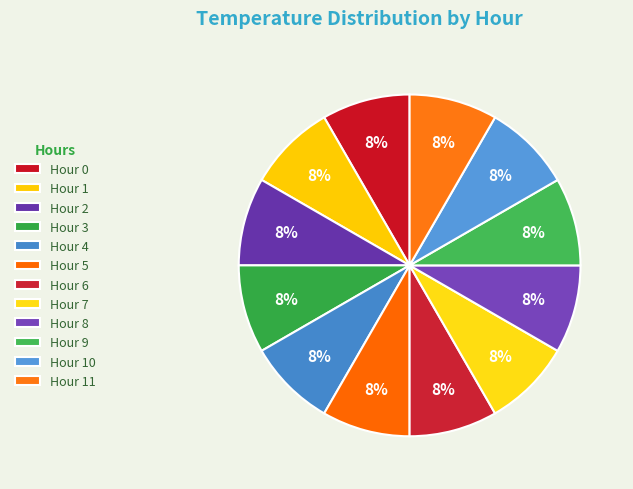

How many segments does this pie chart have?

12